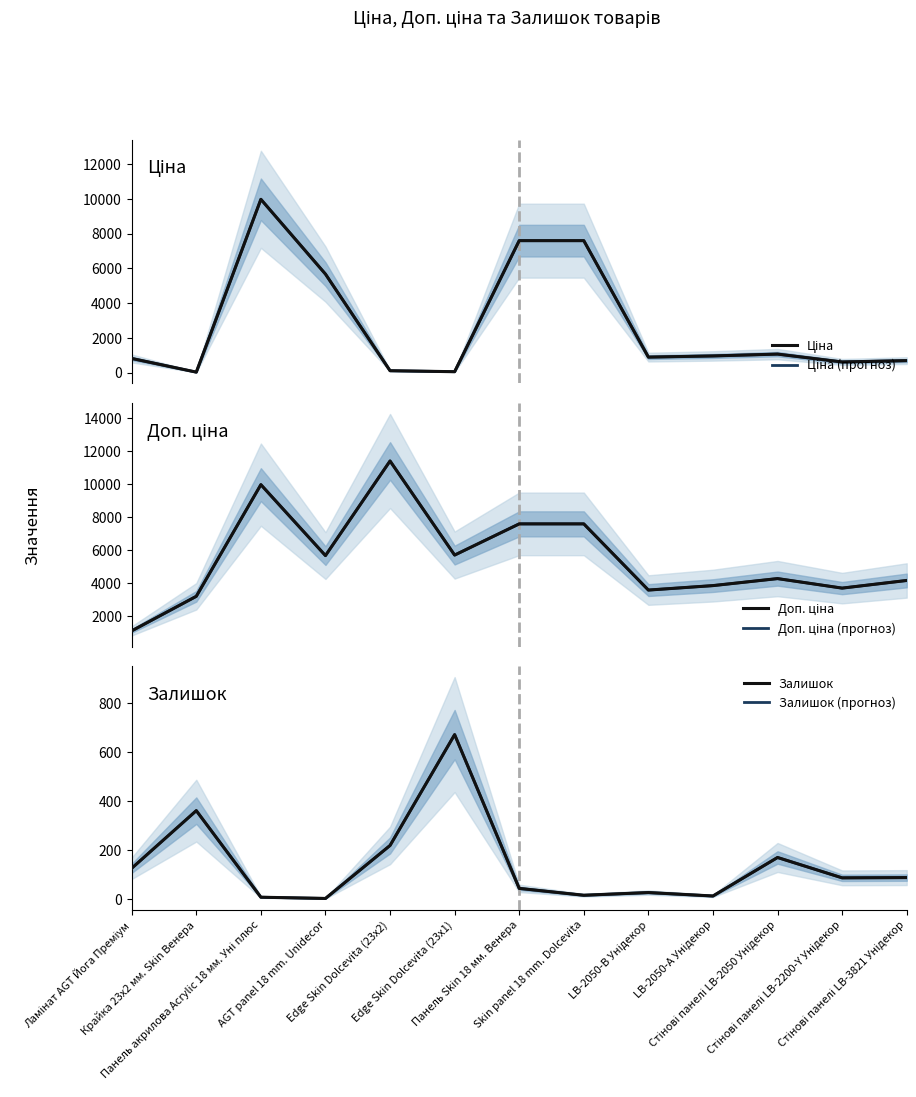

At which label does Ціна (прогноз) first exceed 895?

Панель акрилова Acrylic 18 мм. Уні плюс